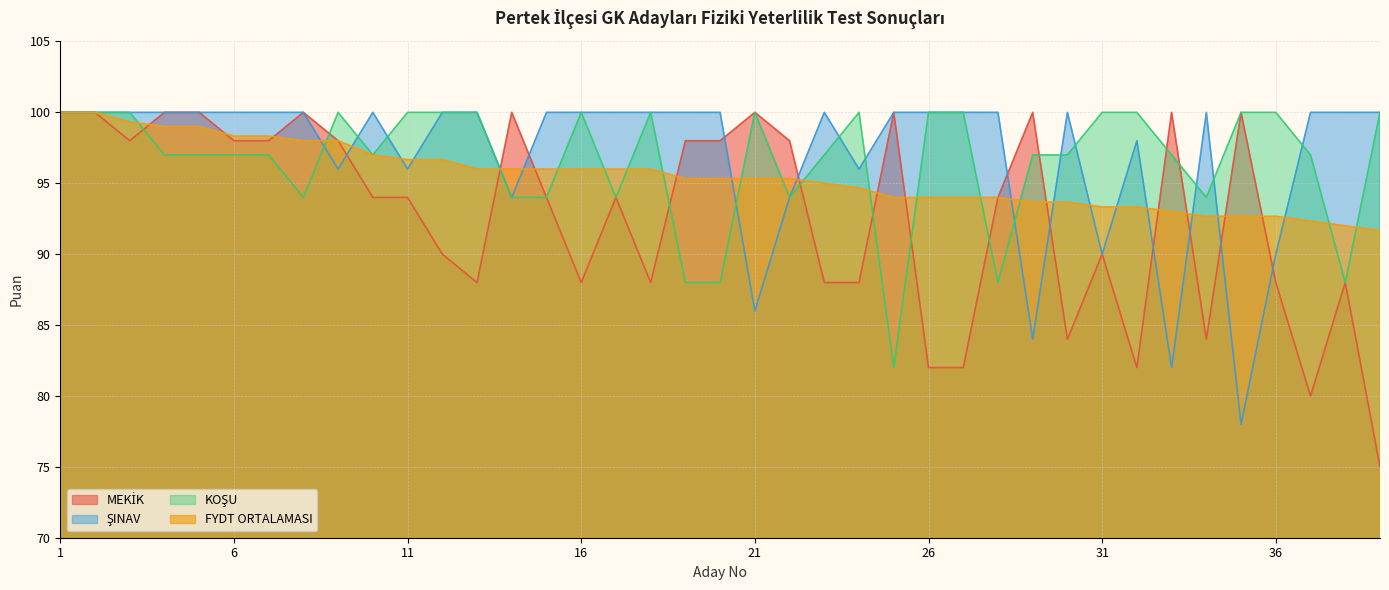

Does the chart display data point markers on the line(s)?

No